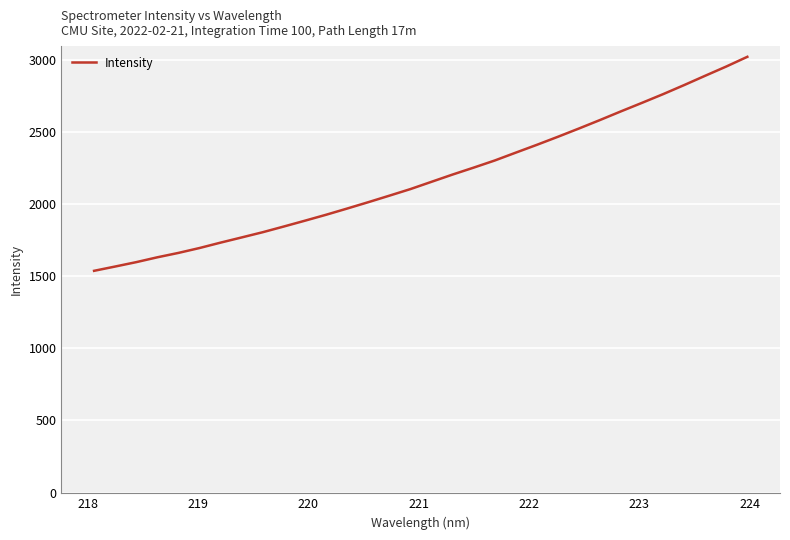

What is the difference between the maximum and minimum values?

1483.2